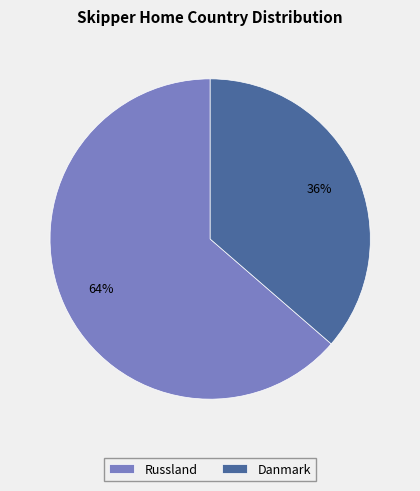

Which slice represents more than half of the pie?

Russland